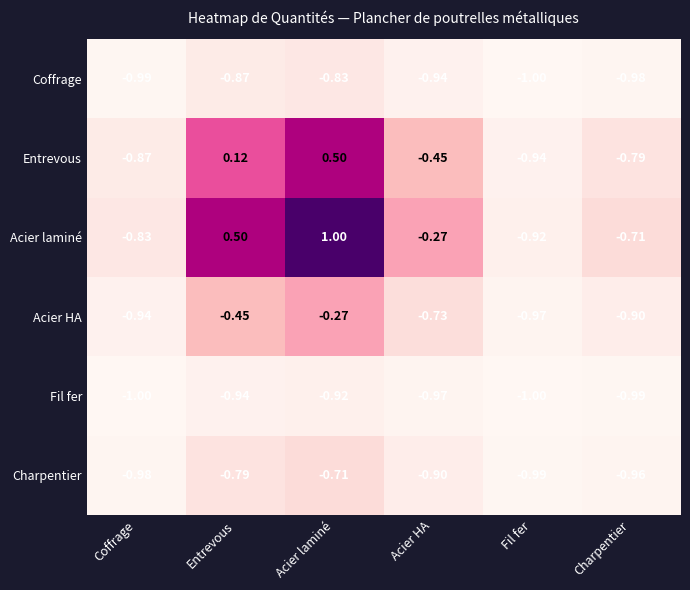

At Acier HA, list the series in order from smallest to largest.

Fil fer, Coffrage, Charpentier, Acier HA, Entrevous, Acier laminé